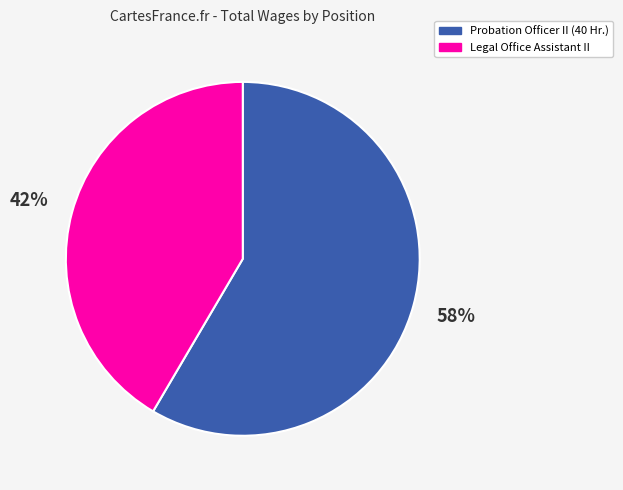

Rank the categories by value from lowest to highest.

Legal Office Assistant II, Probation Officer II (40 Hr.)